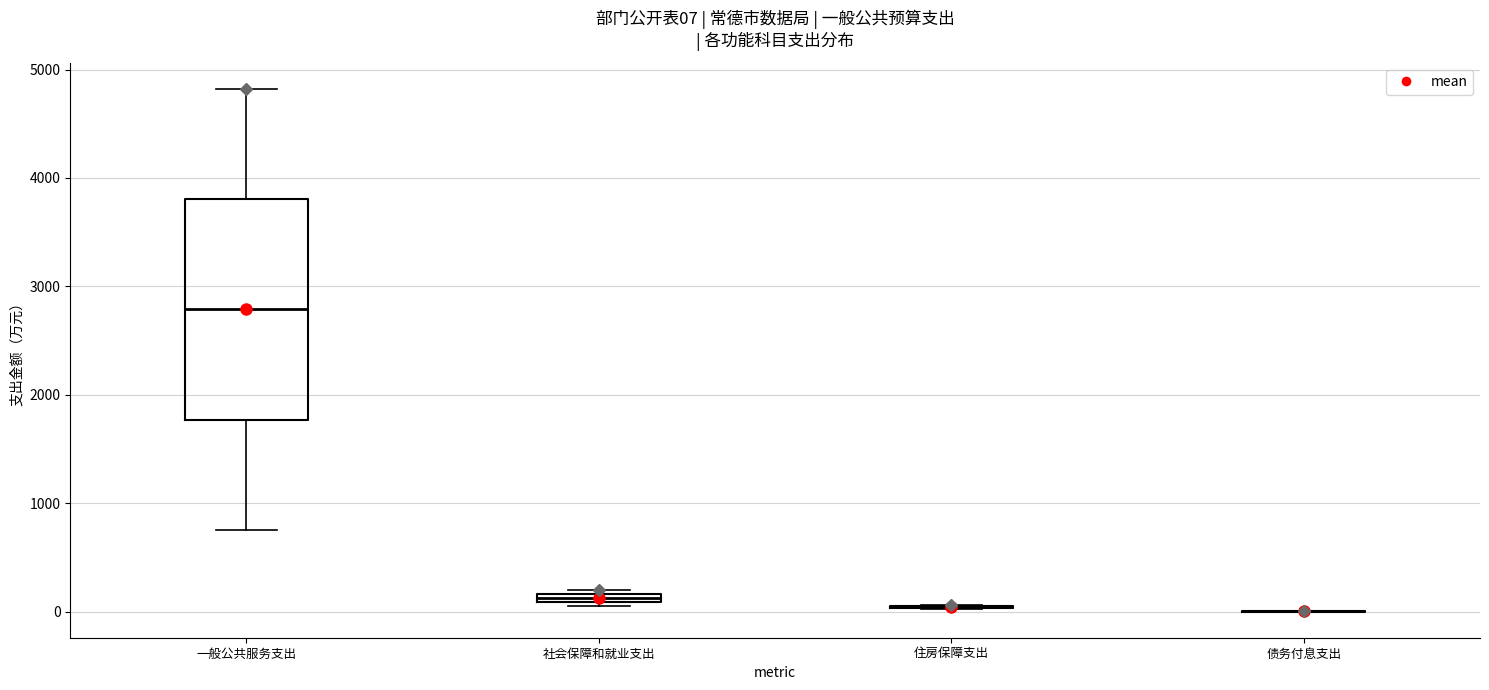

Which box is the tallest, from its lower edge to its upper edge?

一般公共服务支出